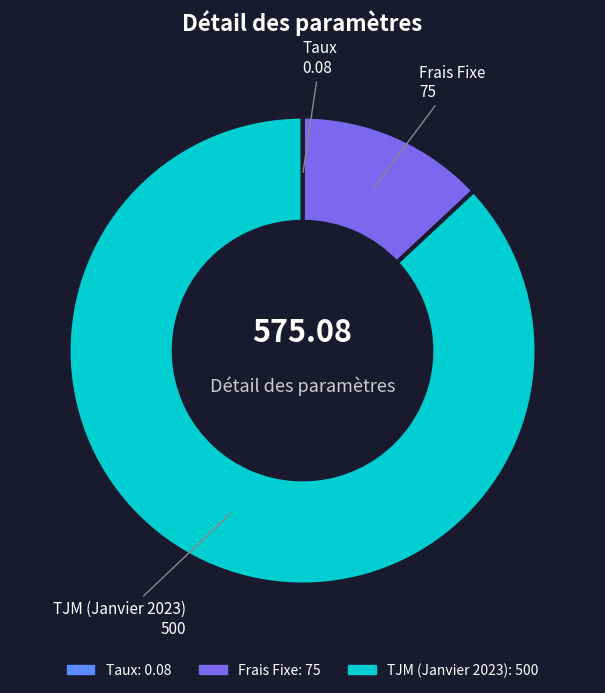

Is there any slice that represents more than half of the pie?

Yes